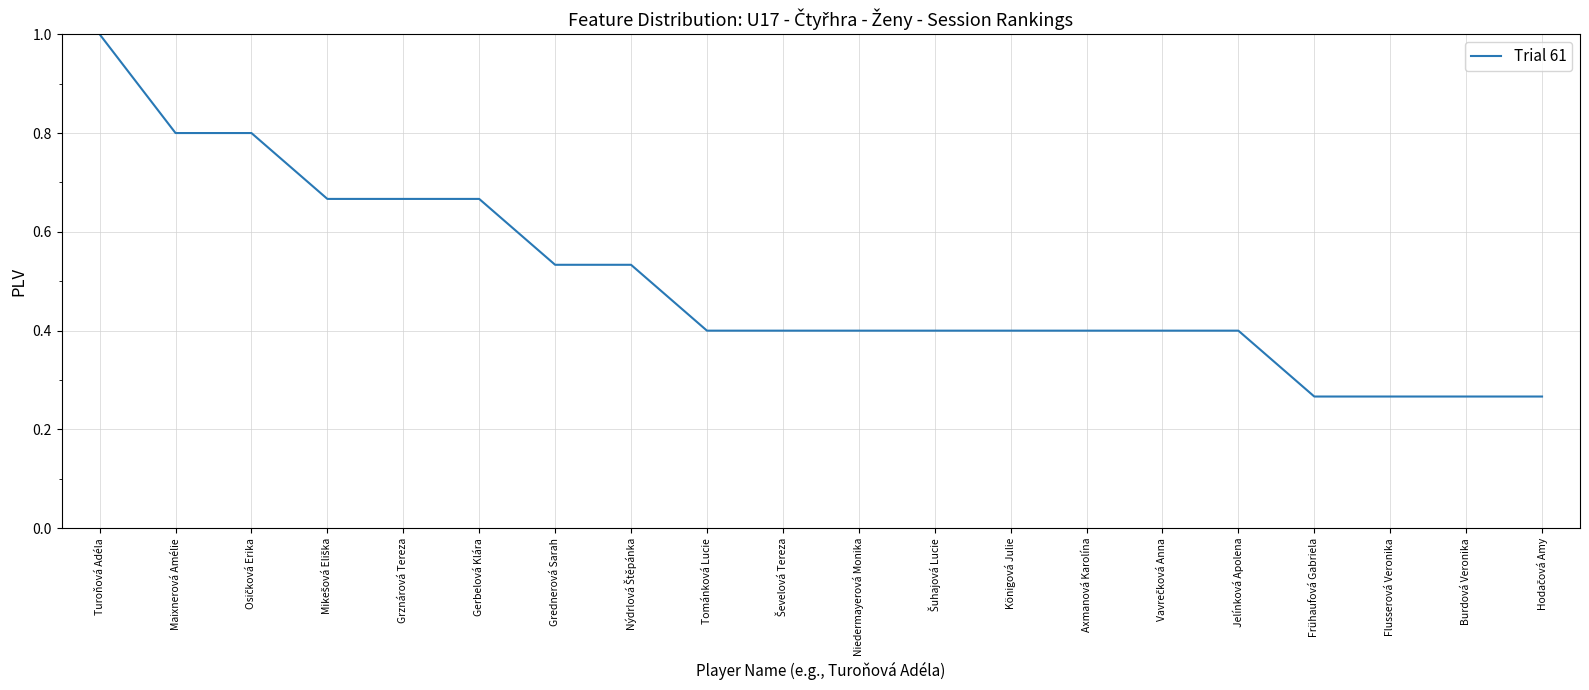

What is the approximate value at Turoňová Adéla?

1.0